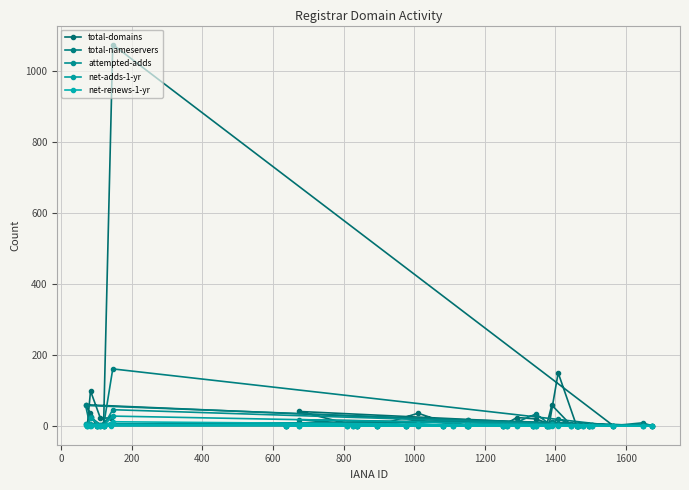

True or false: net-renews-1-yr and net-adds-1-yr cross at least once.

False